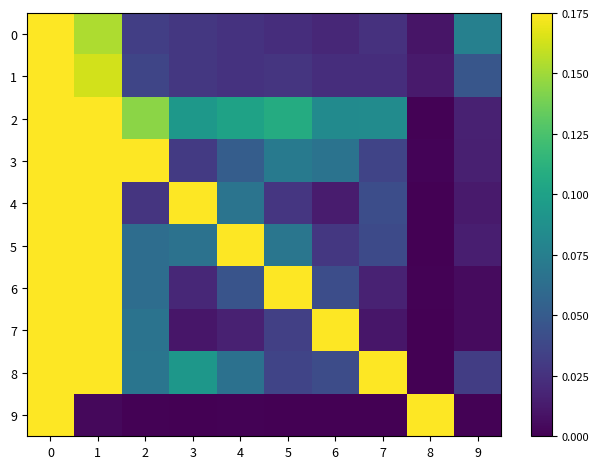

Rank the series by their maximum value, from highest to lowest.

row_0, row_1, row_2, row_3, row_8, row_5, row_6, row_4, row_7, row_9